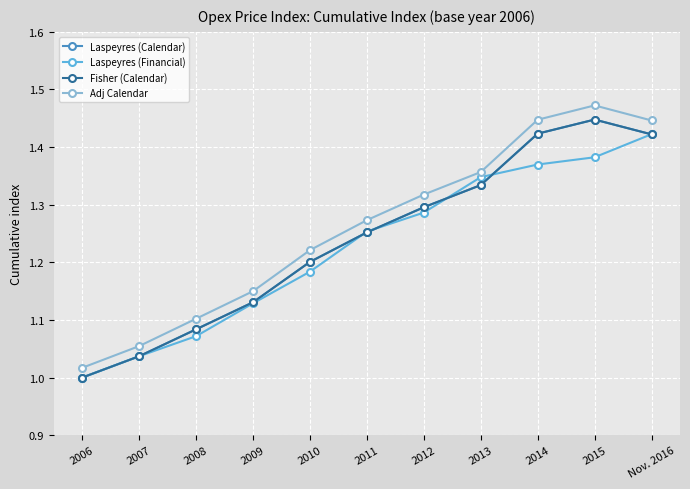

Does the chart have visible grid lines?

Yes